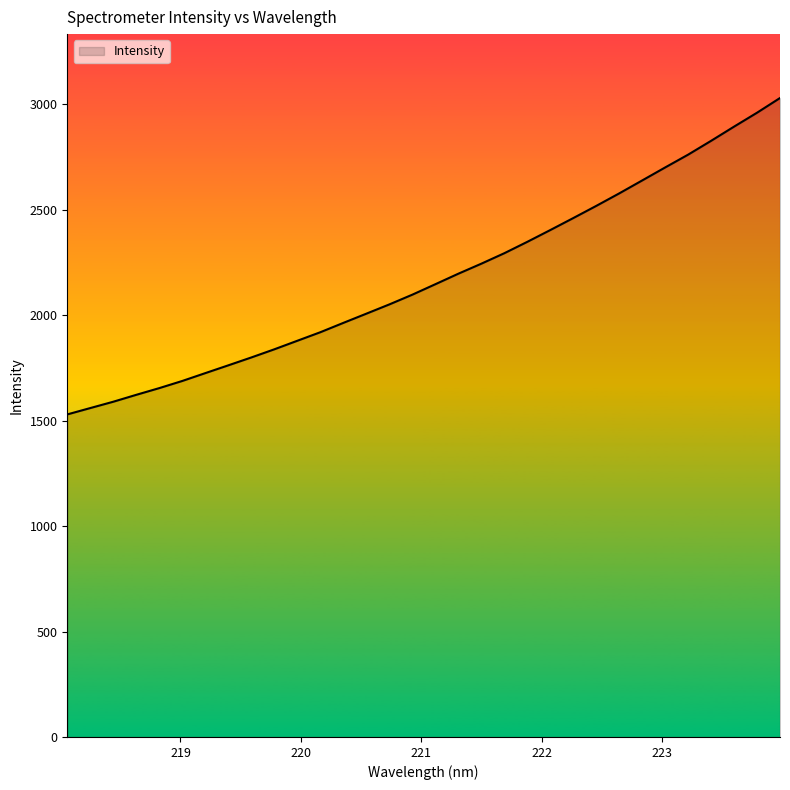

What is the greatest value displayed?

3030.3